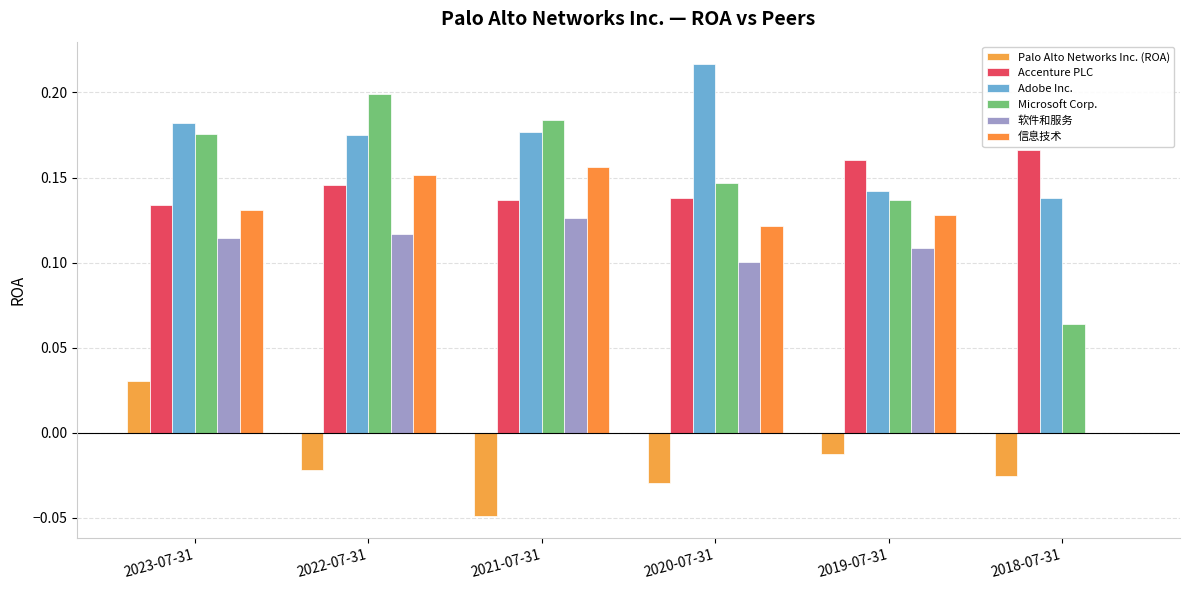

Is it true that Palo Alto Networks Inc. (ROA) equals 0.0 at 2023-07-31?

True